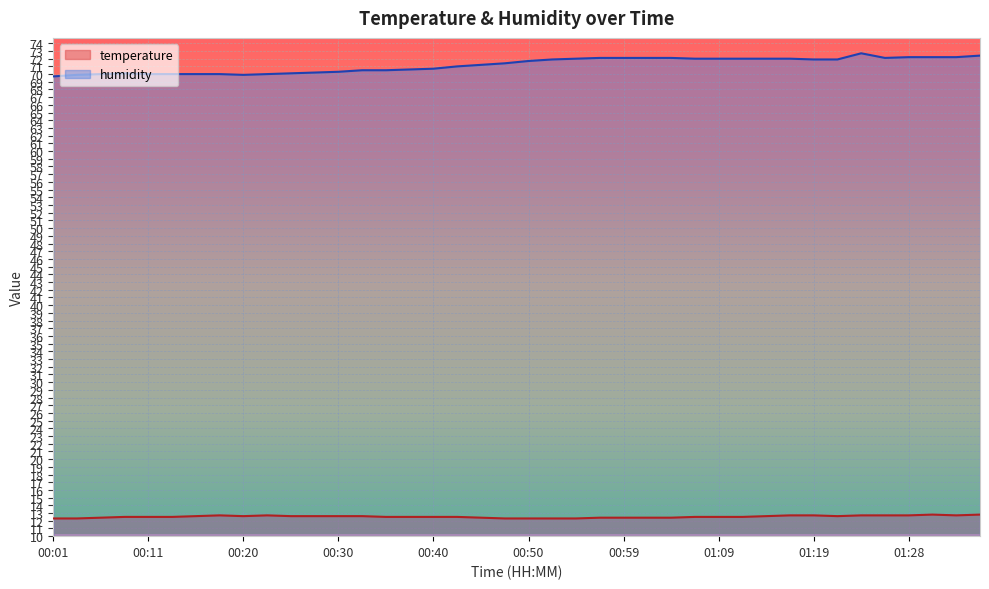

What is the difference between the second highest and minimum values in the humidity series?

2.7